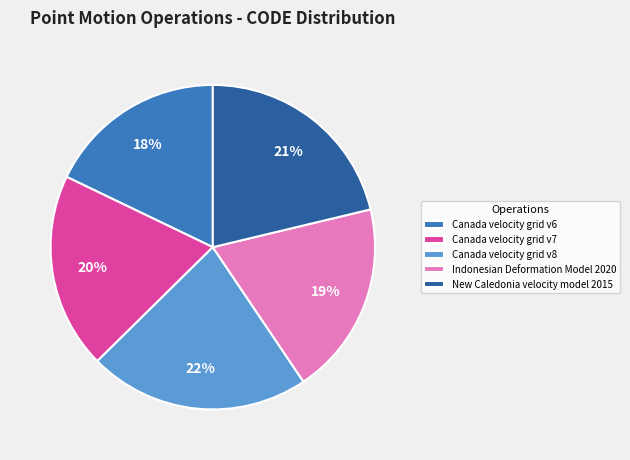

Do Indonesian Deformation Model 2020 and Canada velocity grid v8 together represent more than half of the pie?

No